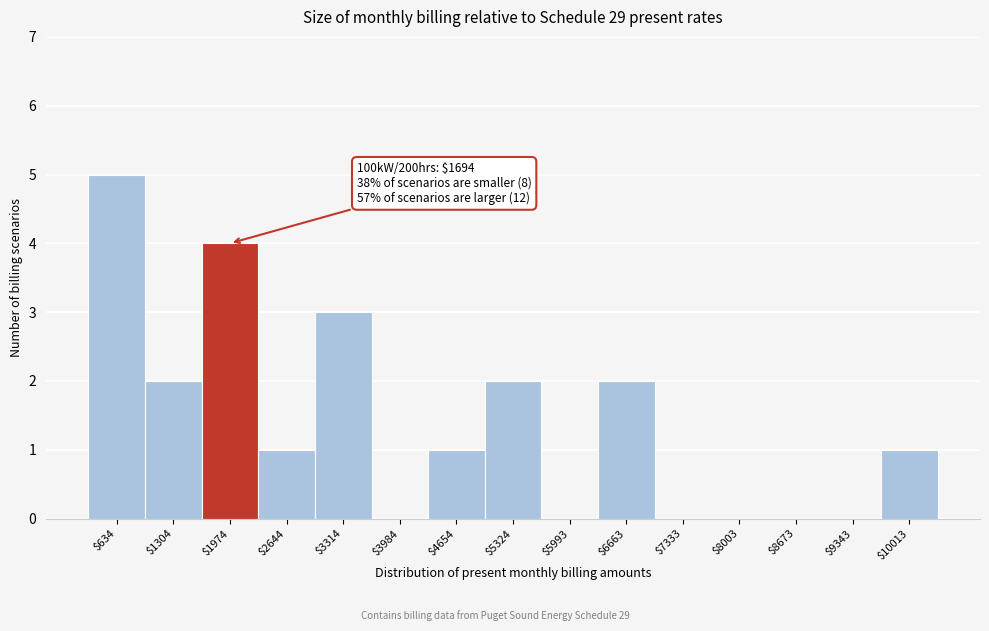

Which range on the x-axis has the tallest bar?

300 to 1000